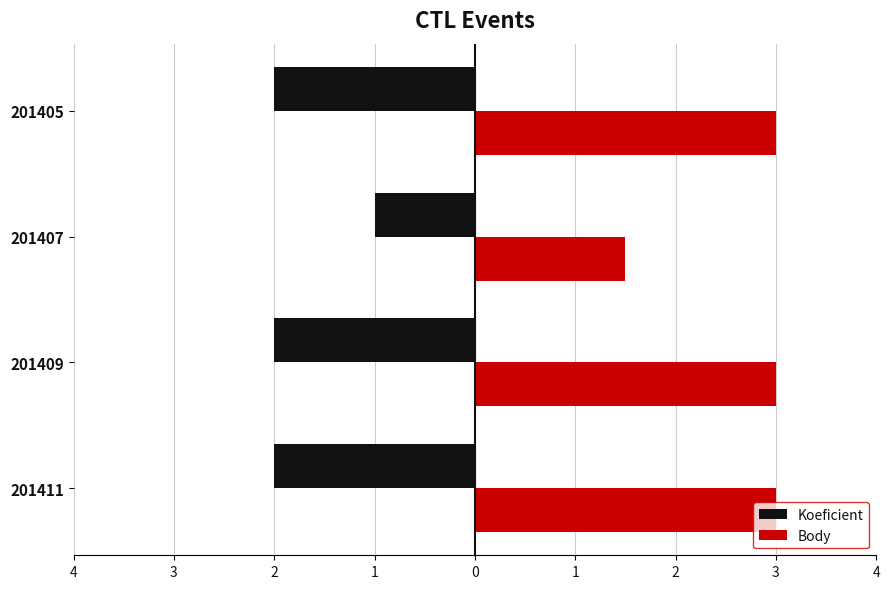

What is the sum of all Body values?

10.5